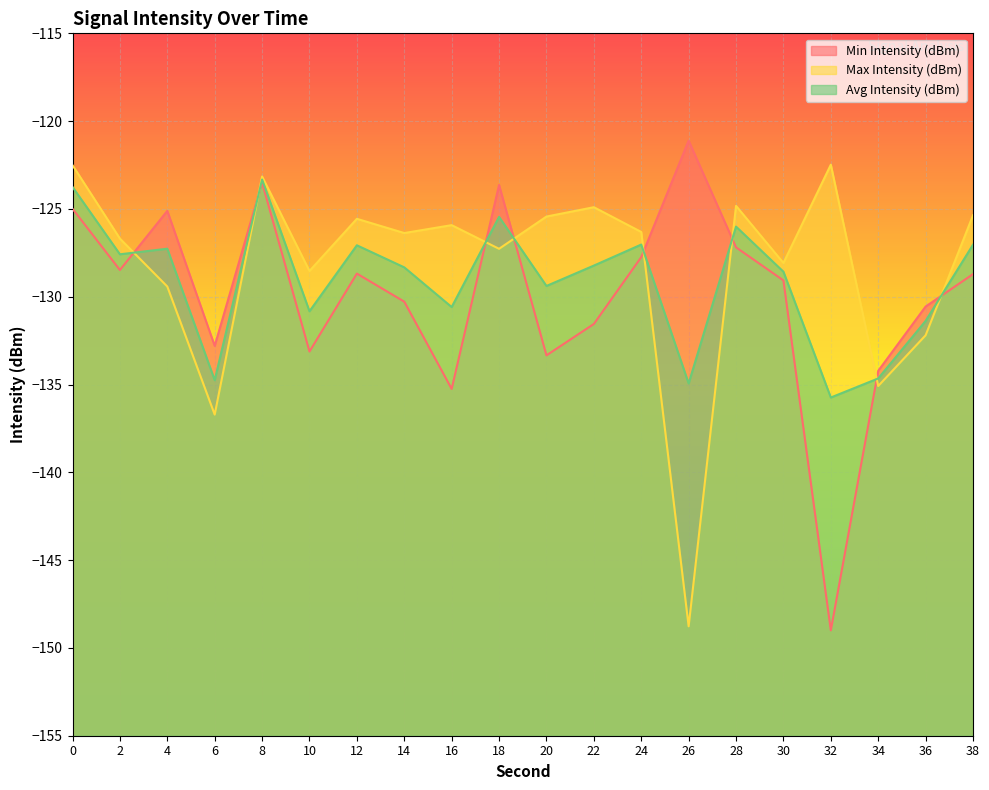

What is the sum of the Avg Intensity (dBm) values at 0 and 38?

-250.8